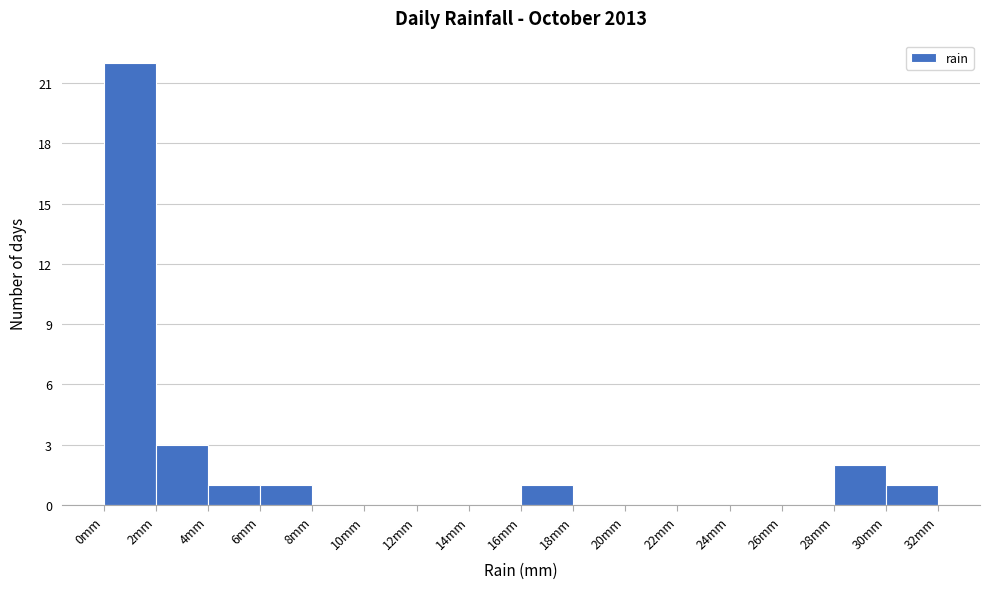

Reading left to right, list every bar in this chart as the range it spans on the x-axis followed by its height. The values are not printed on the chart, so give them approximately, as read against the axis.

0 to 2: 22
2 to 4: 3
4 to 6: 1
6 to 8: 1
8 to 10: 0
10 to 12: 0
12 to 14: 0
14 to 16: 0
16 to 18: 1
18 to 20: 0
20 to 22: 0
22 to 24: 0
24 to 26: 0
26 to 28: 0
28 to 30: 2
30 to 32: 1